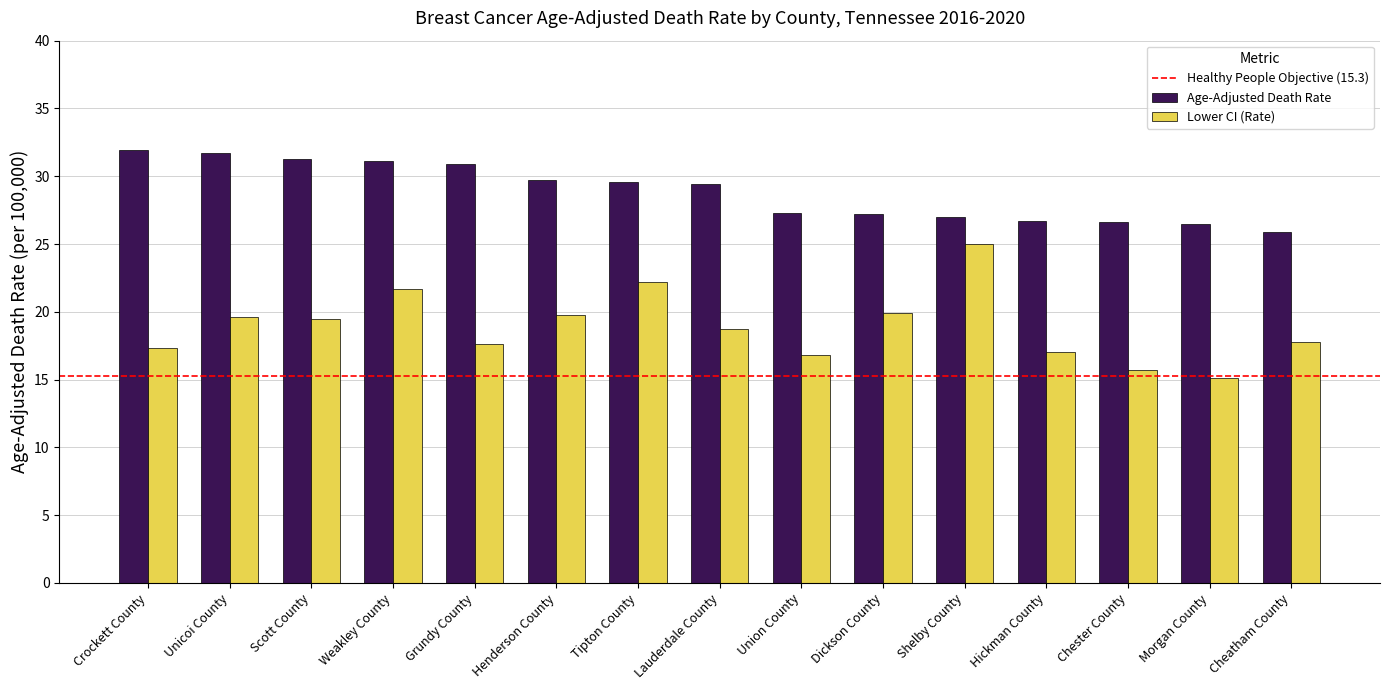

What is the maximum value shown in the chart?

31.9